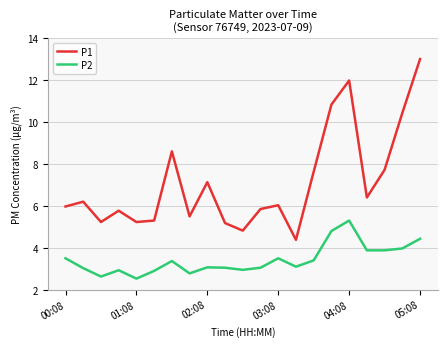

What is the minimum value for P2?

2.5